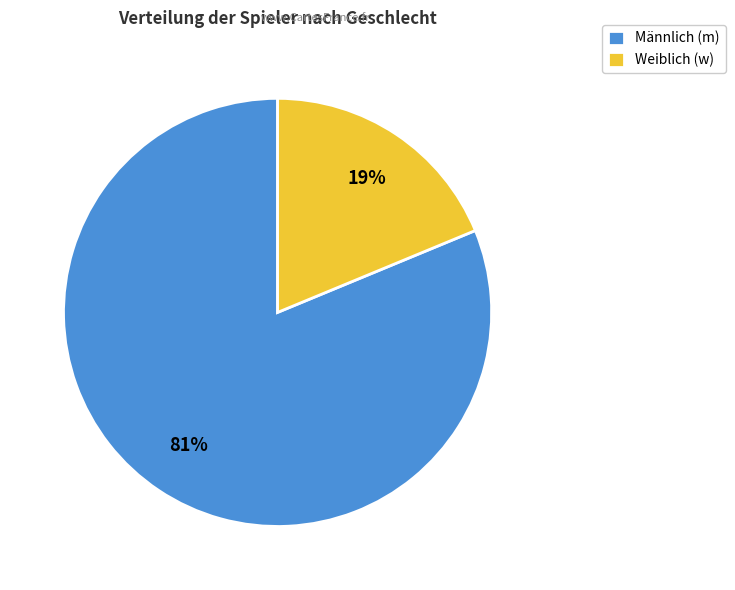

How many slices are in this pie chart?

2